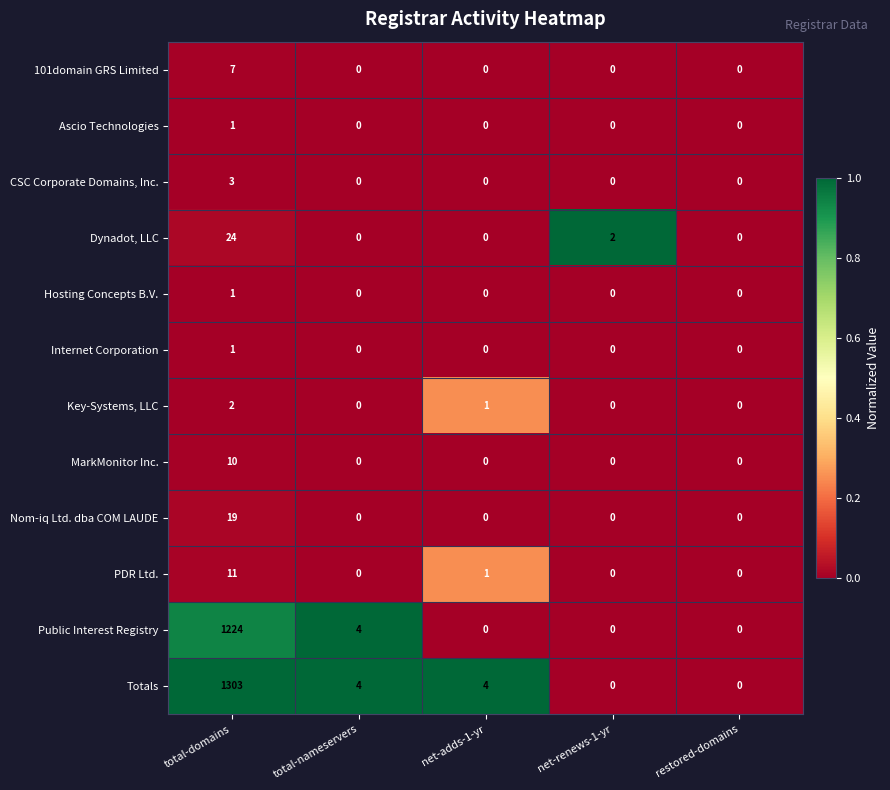

The Public Interest Registry series shows 573 at total-domains. True or false?

False